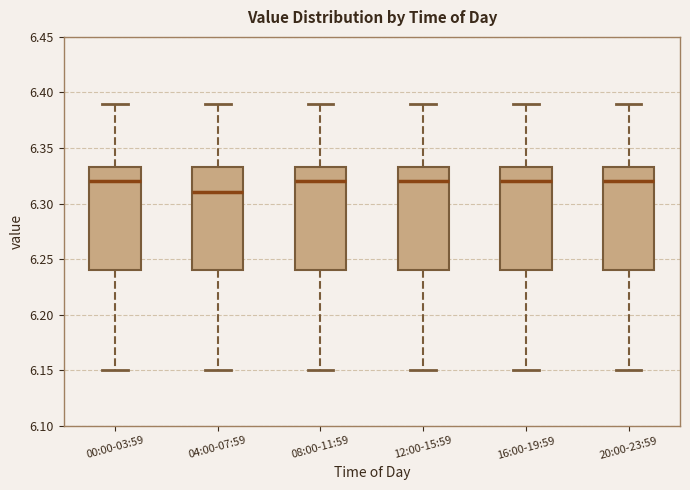

Reading left to right, transcribe this box plot: for each box, give where its median line is, the range the box spans, and where its two whiskers end, as read against the y-axis. The values are not printed on the chart, so give them approximately, as read against the axis.

00:00-03:59: median 6.320, box 6.240 to 6.335, whiskers 6.150 to 6.390
04:00-07:59: median 6.310, box 6.240 to 6.335, whiskers 6.150 to 6.390
08:00-11:59: median 6.320, box 6.240 to 6.335, whiskers 6.150 to 6.390
12:00-15:59: median 6.320, box 6.240 to 6.335, whiskers 6.150 to 6.390
16:00-19:59: median 6.320, box 6.240 to 6.335, whiskers 6.150 to 6.390
20:00-23:59: median 6.320, box 6.240 to 6.335, whiskers 6.150 to 6.390